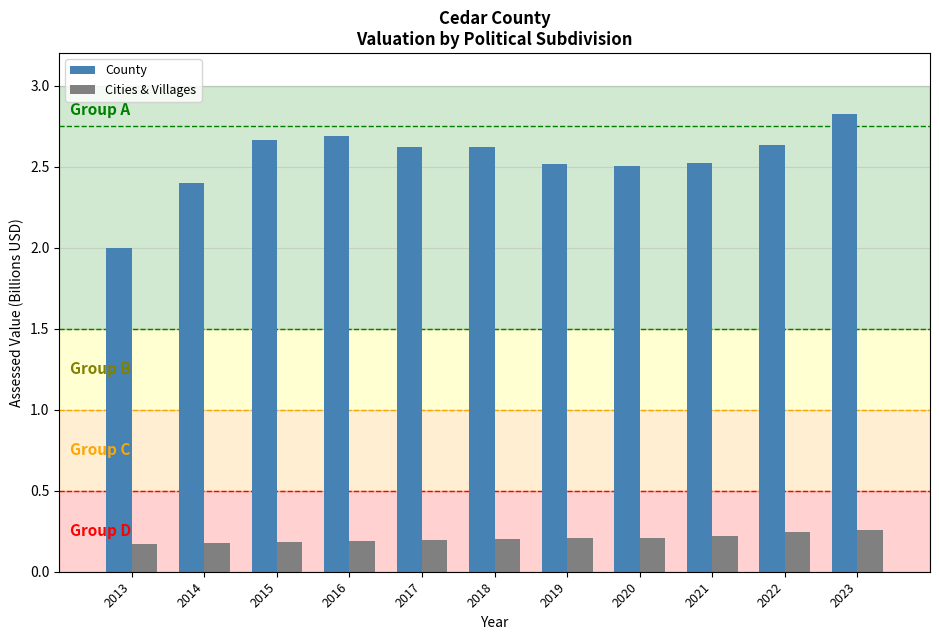

Rank the series by their maximum value, from highest to lowest.

County, Cities & Villages